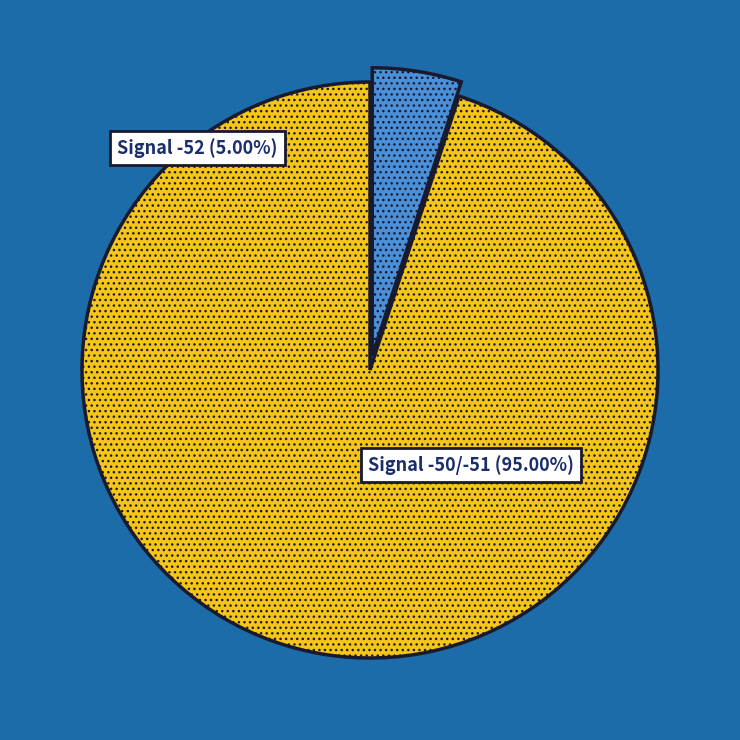

How much of the chart is everything except -51?

95.0%